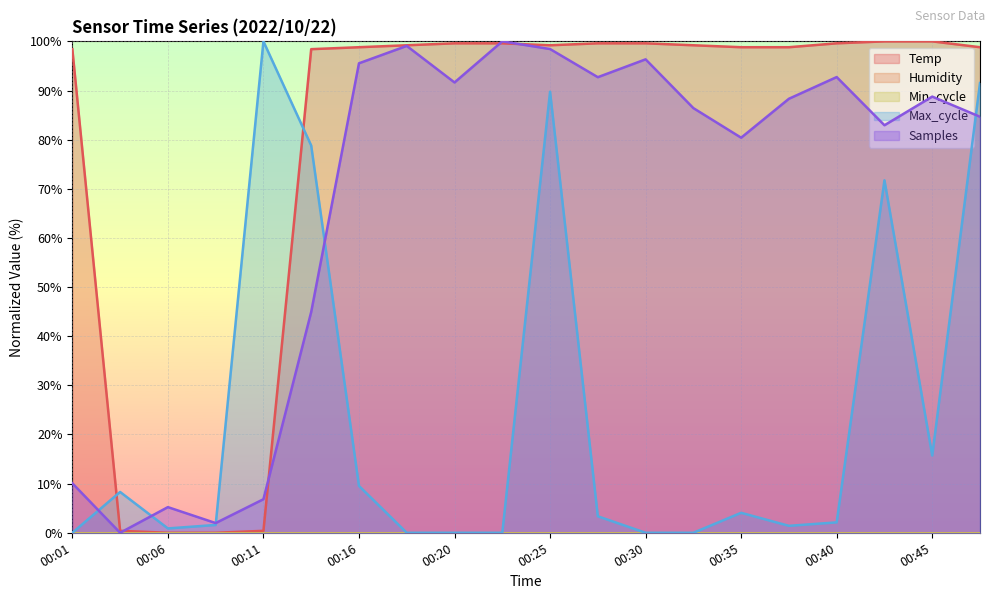

In Max_cycle, how many points are higher than both neighbors (excluding endpoints)?

5